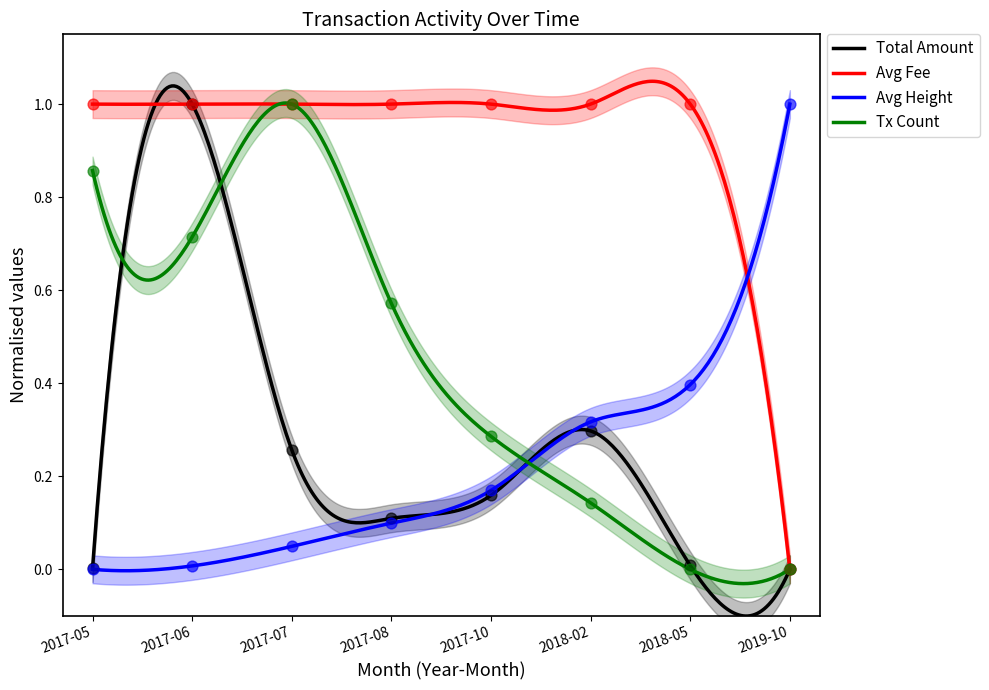

Which series has the largest total across all categories?

Avg Fee